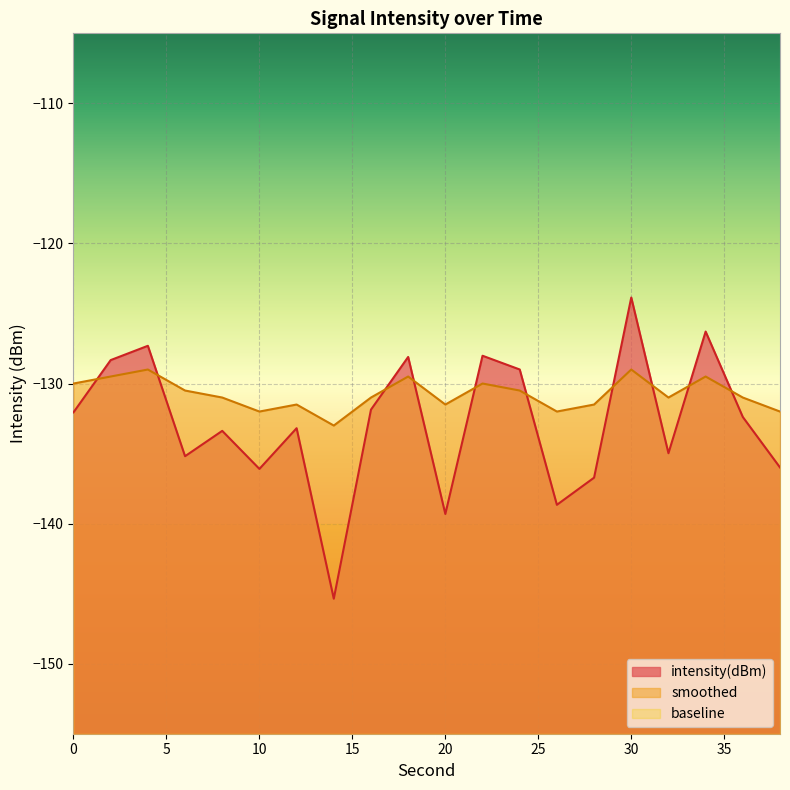

Read the intensity(dBm) value at 24.

-129.0